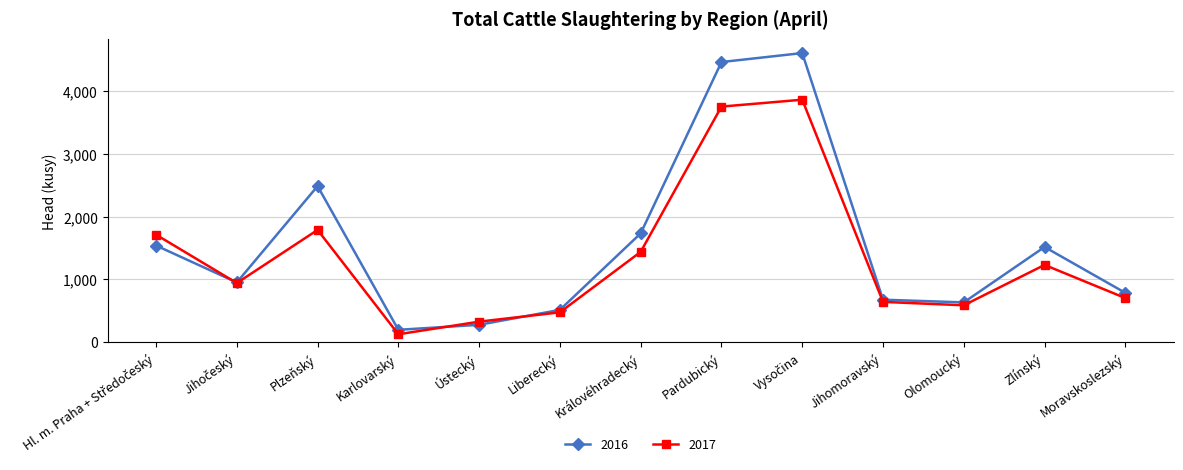

Reading right to left, extract all data points from this chart.

2016: 785	1516	633	676	4606	4463	1733	514	276	196	2486	951	1539
2017: 702	1230	587	641	3863	3753	1438	475	326	125	1788	941	1712